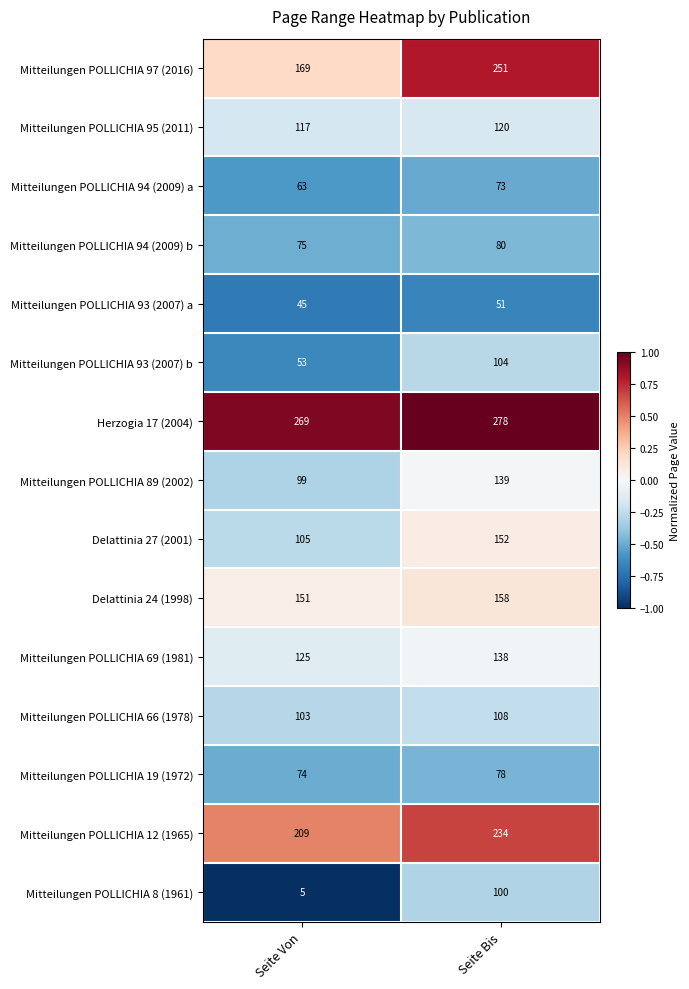

At which category is the sum across all series the highest?

Seite Bis